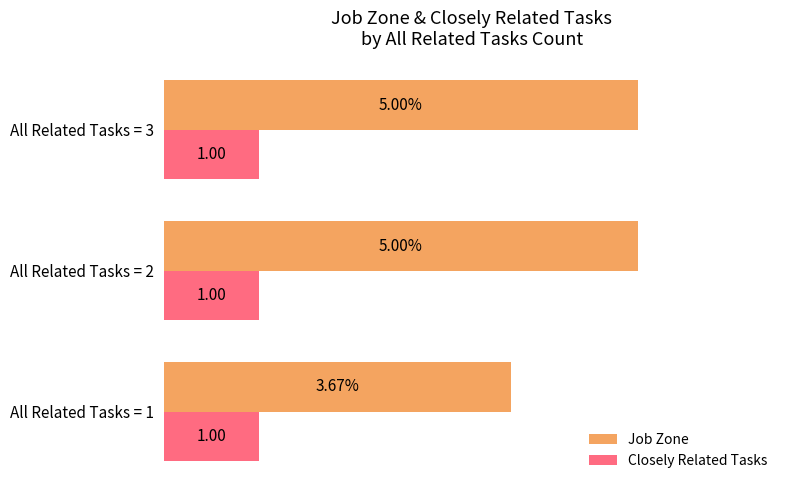

Rank the series by their average value, from lowest to highest.

Closely Related Tasks, Job Zone